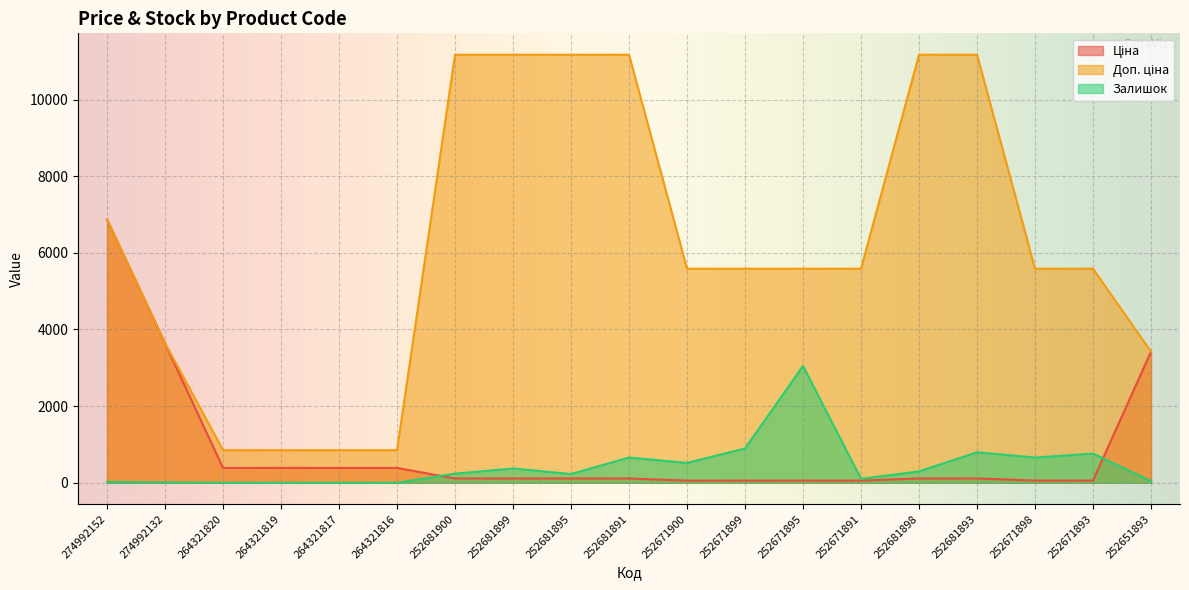

Between 264321817 and 252671900, which series saw the biggest shift?

Доп. ціна